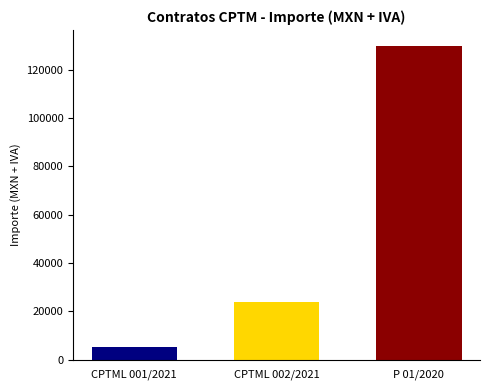

What is the spread (max minus min) of values at CPTML 002/2021?

124816.4